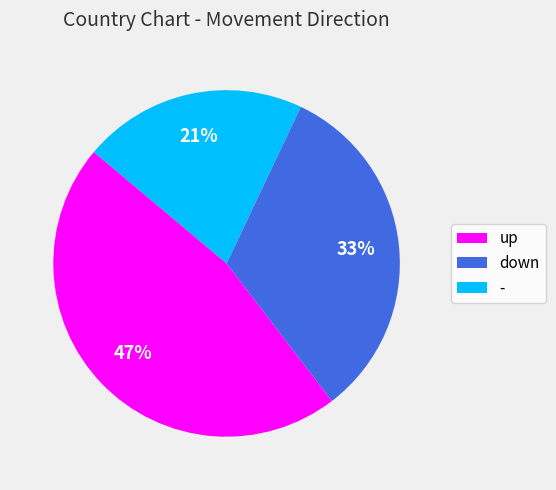

To the nearest percent, what is the difference between the largest and smallest slice percentages?

26%